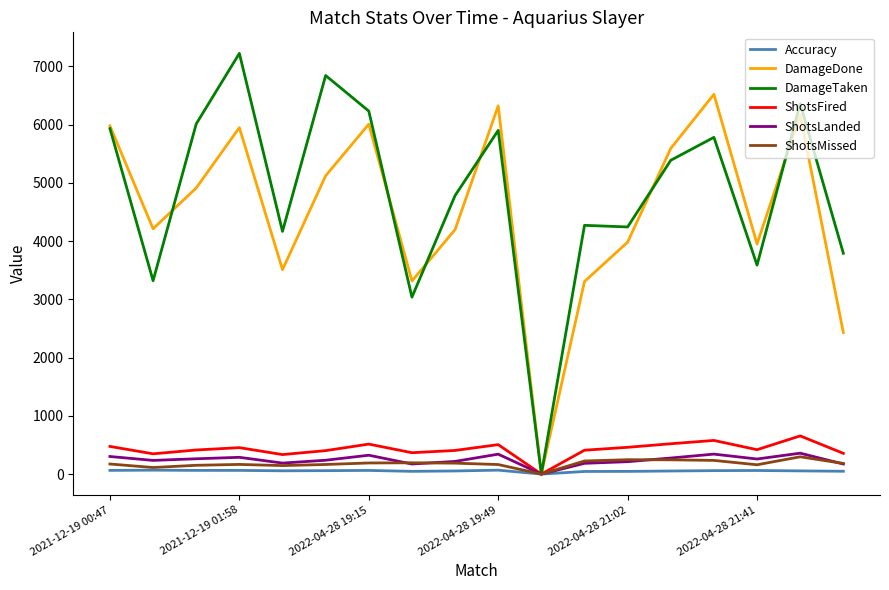

What is the maximum value for DamageTaken?

7225.0